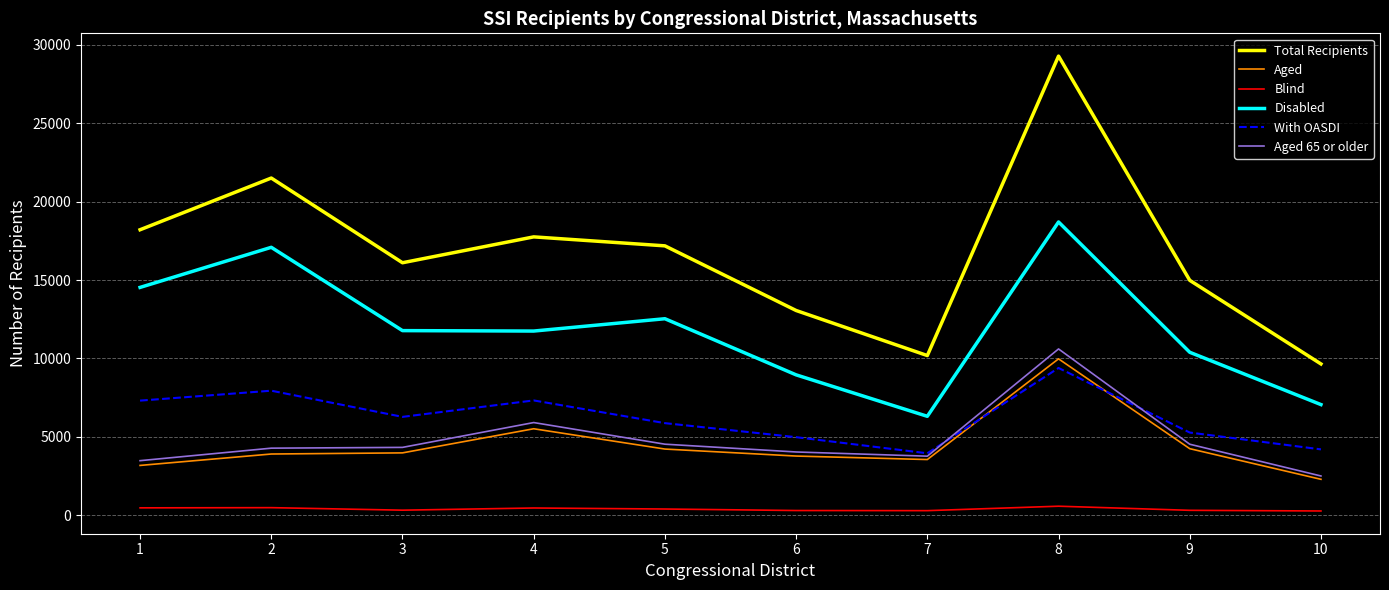

True or false: Total Recipients and Disabled cross at least once.

False